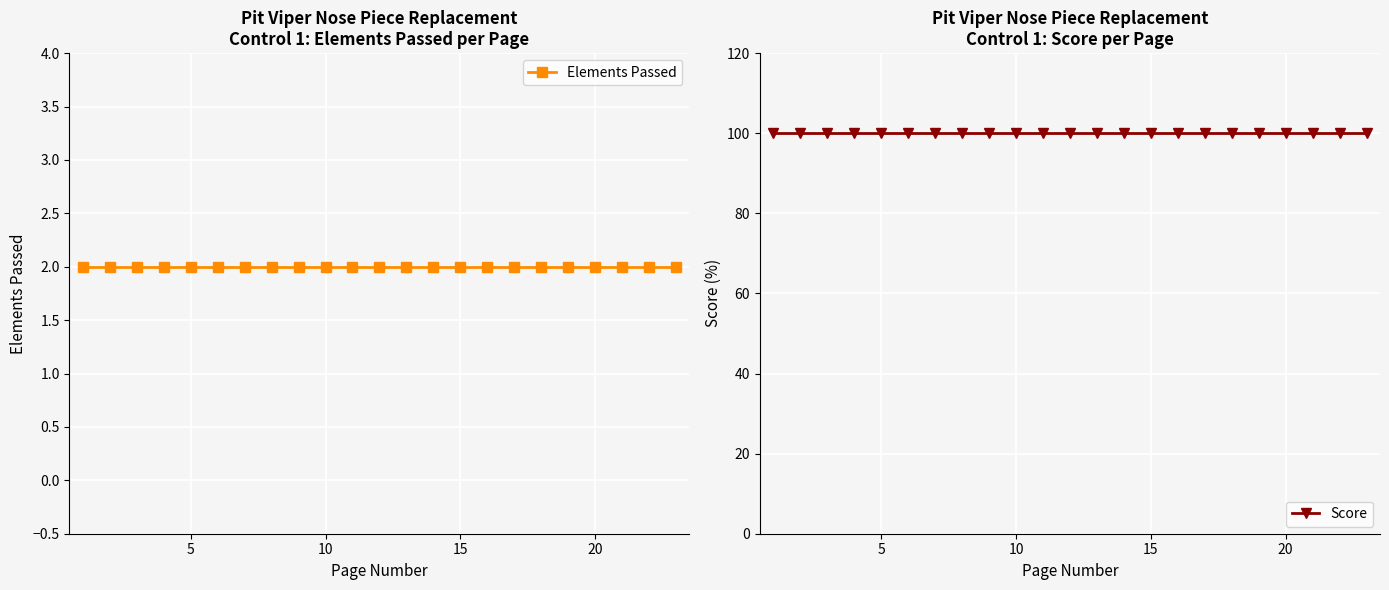

How many lines are shown in the chart?

2